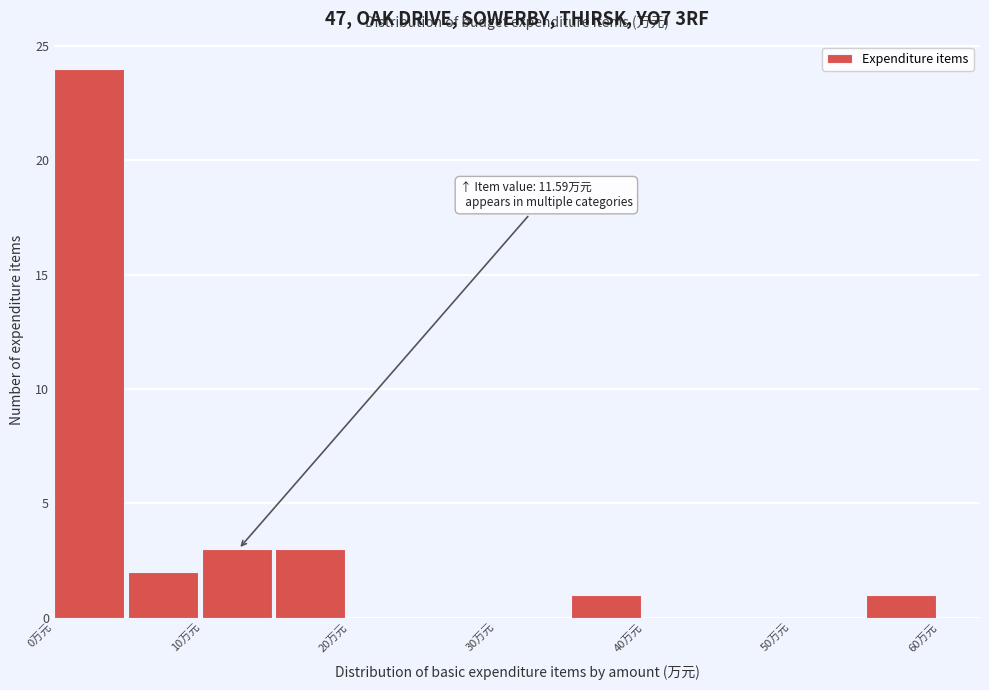

Over which range of the x-axis is the bar tallest?

0 to 5